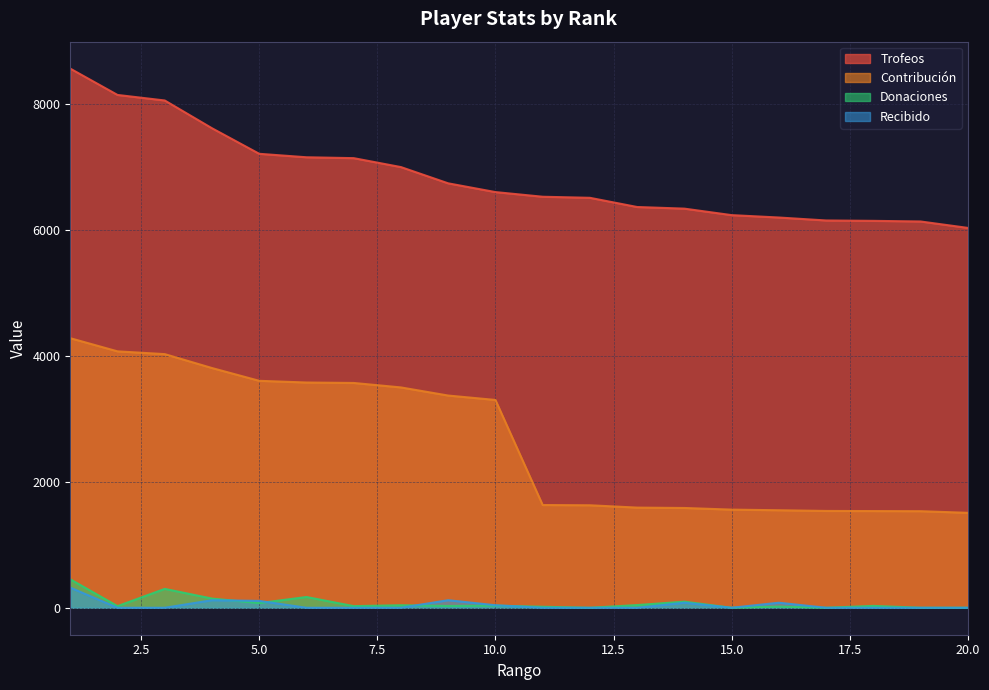

Is the value of Contribución at 4 greater than the value of Trofeos at 4?

No